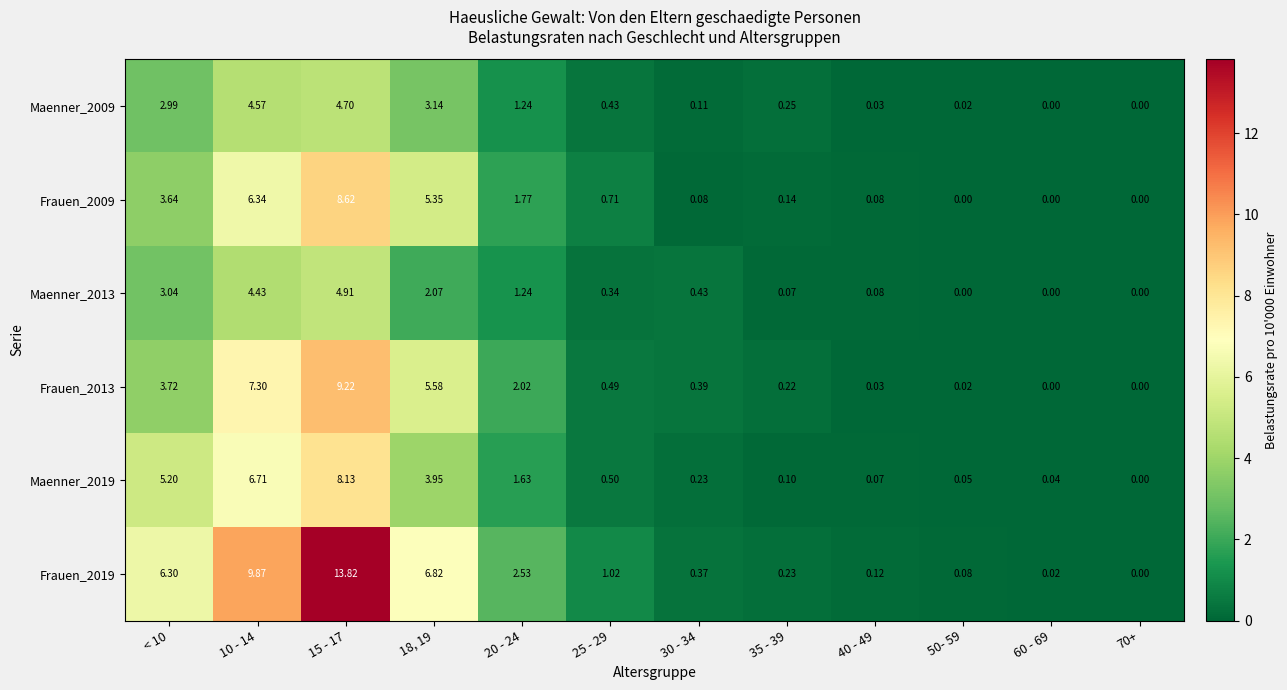

Is the value of Maenner_2009 at 50- 59 greater than the value of Frauen_2019 at 35 - 39?

No